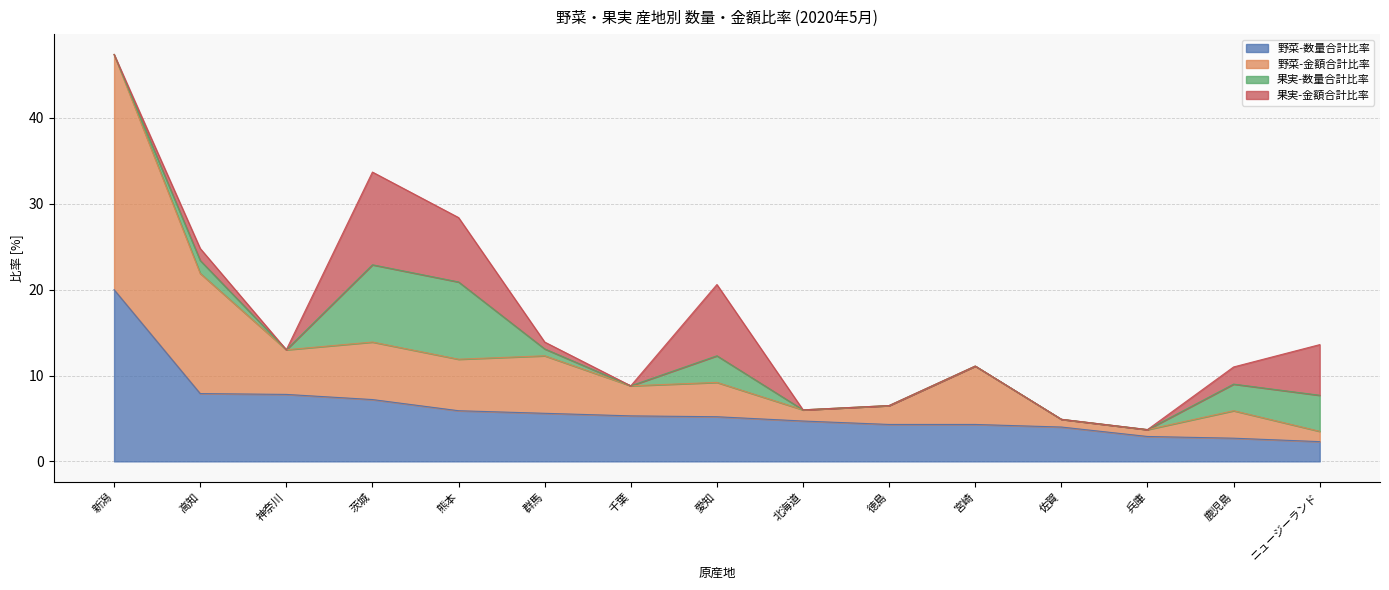

What are all the series names shown in the legend?

野菜-数量合計比率, 野菜-金額合計比率, 果実-数量合計比率, 果実-金額合計比率